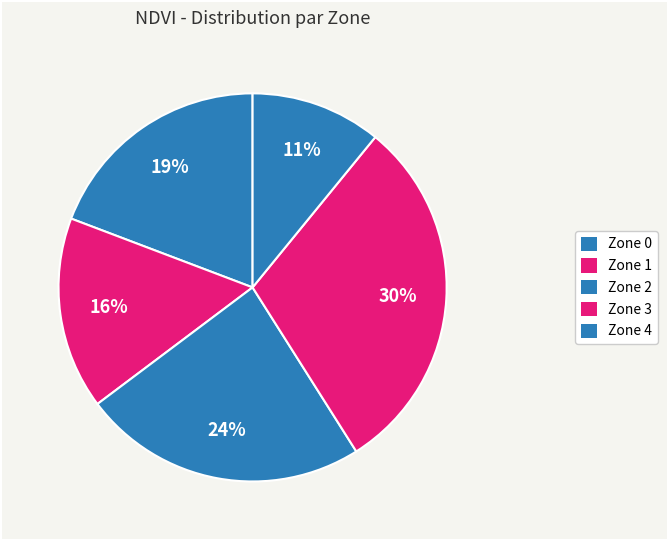

Is it true that Zone 1 is 15% of the pie?

False